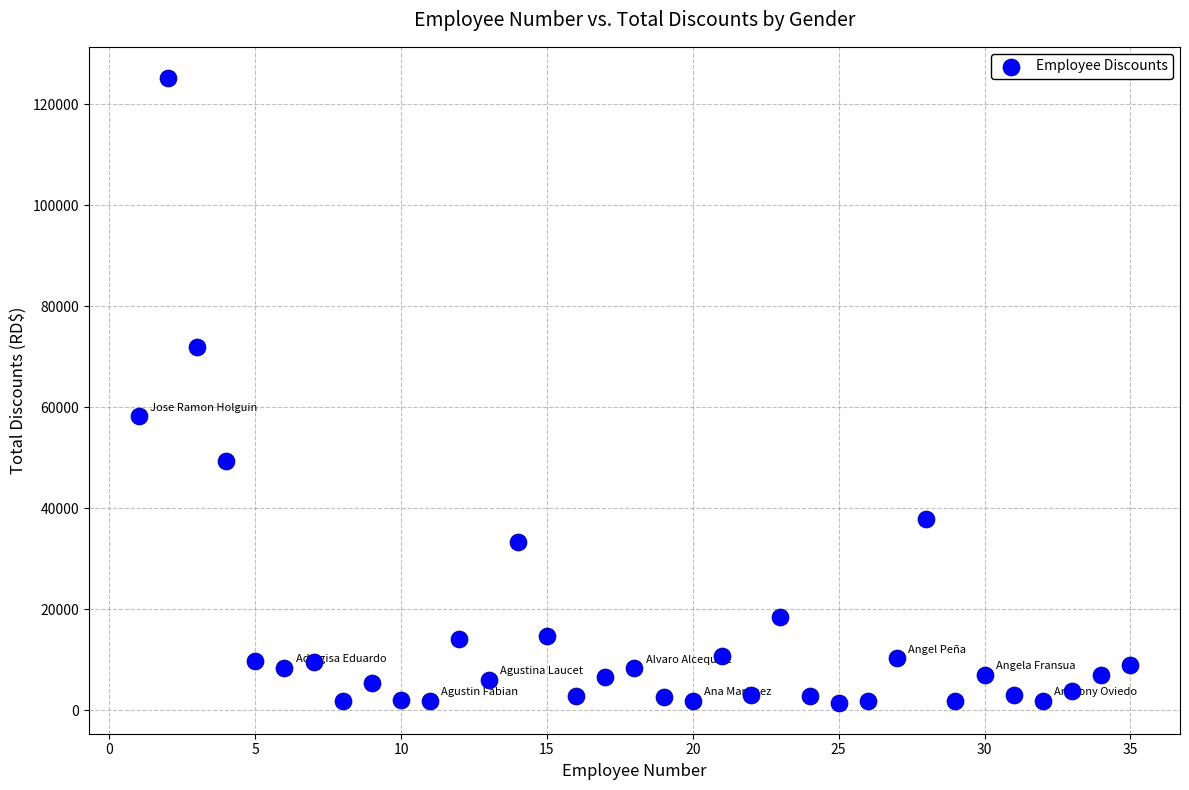

What Y value in the scatter plot is closest to 63359?

58186.2